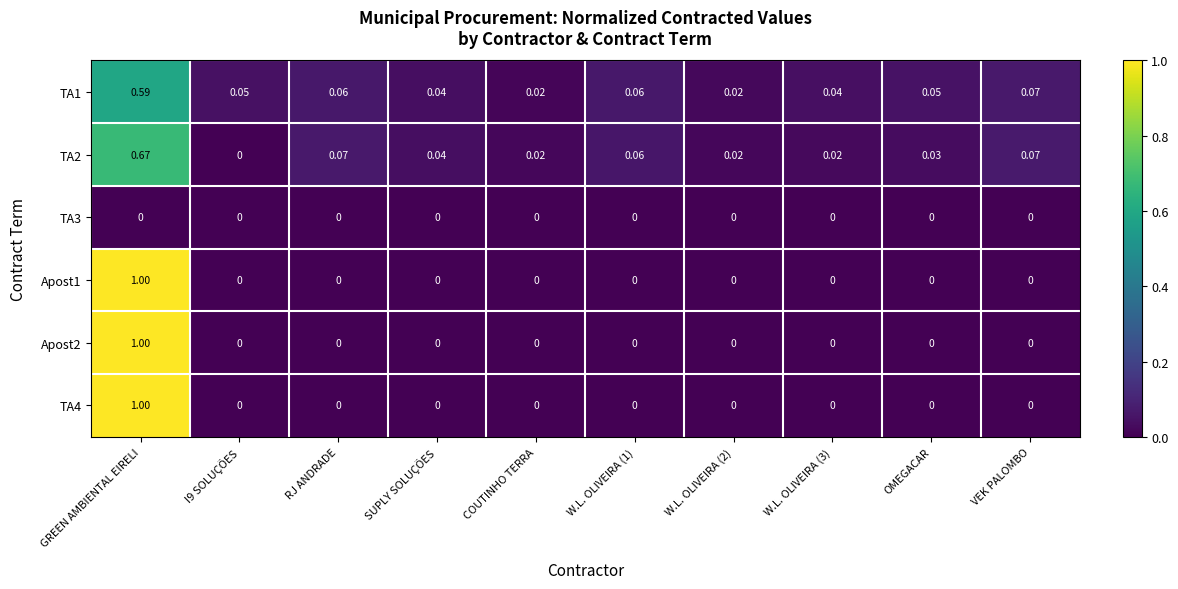

At which category is the sum across all series the highest?

GREEN AMBIENTAL EIRELI